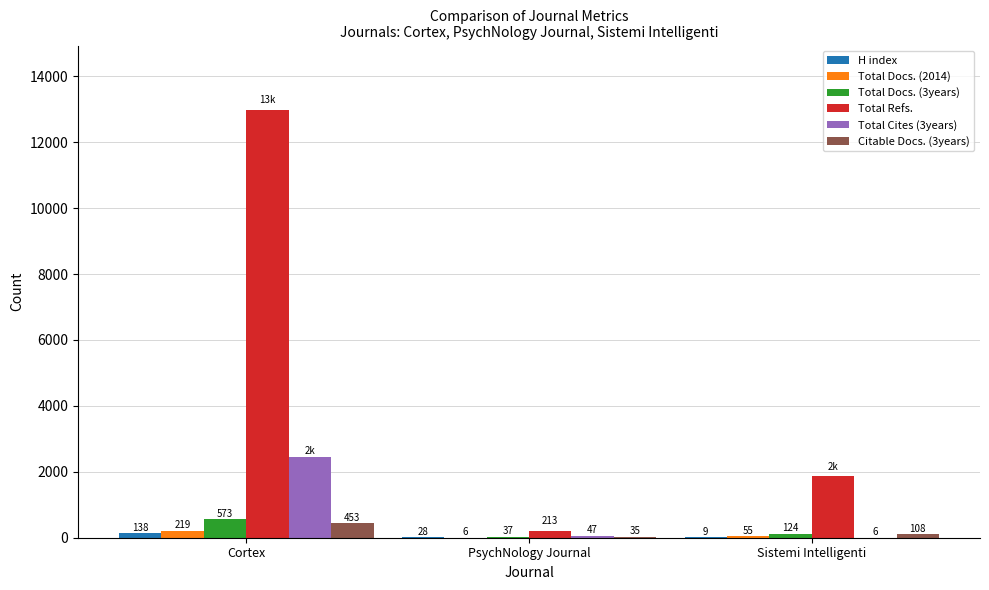

Which series has the widest spread of values?

Total Refs.